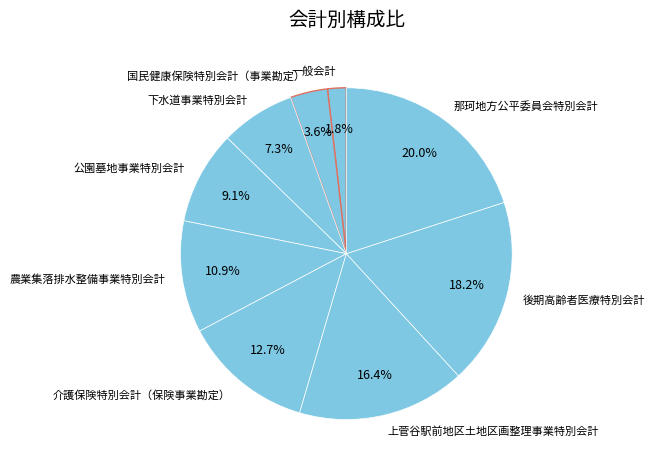

To the nearest percent, what is the average slice percentage?

11%